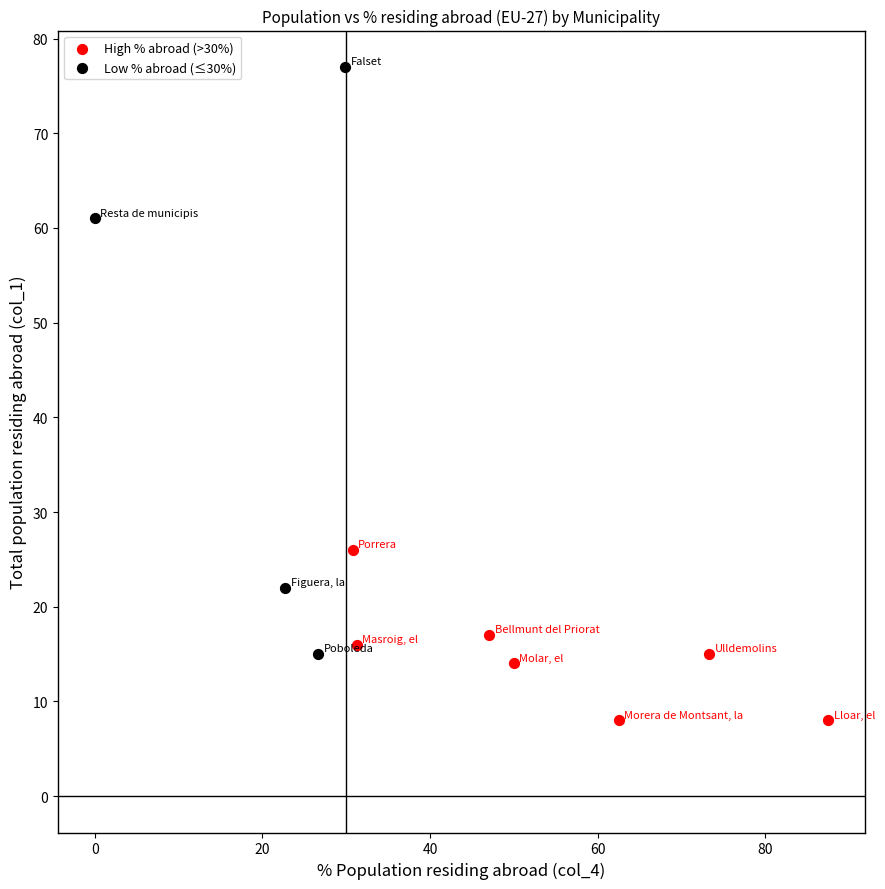

Which series has the widest spread of Y values?

Low % abroad (≤30%)